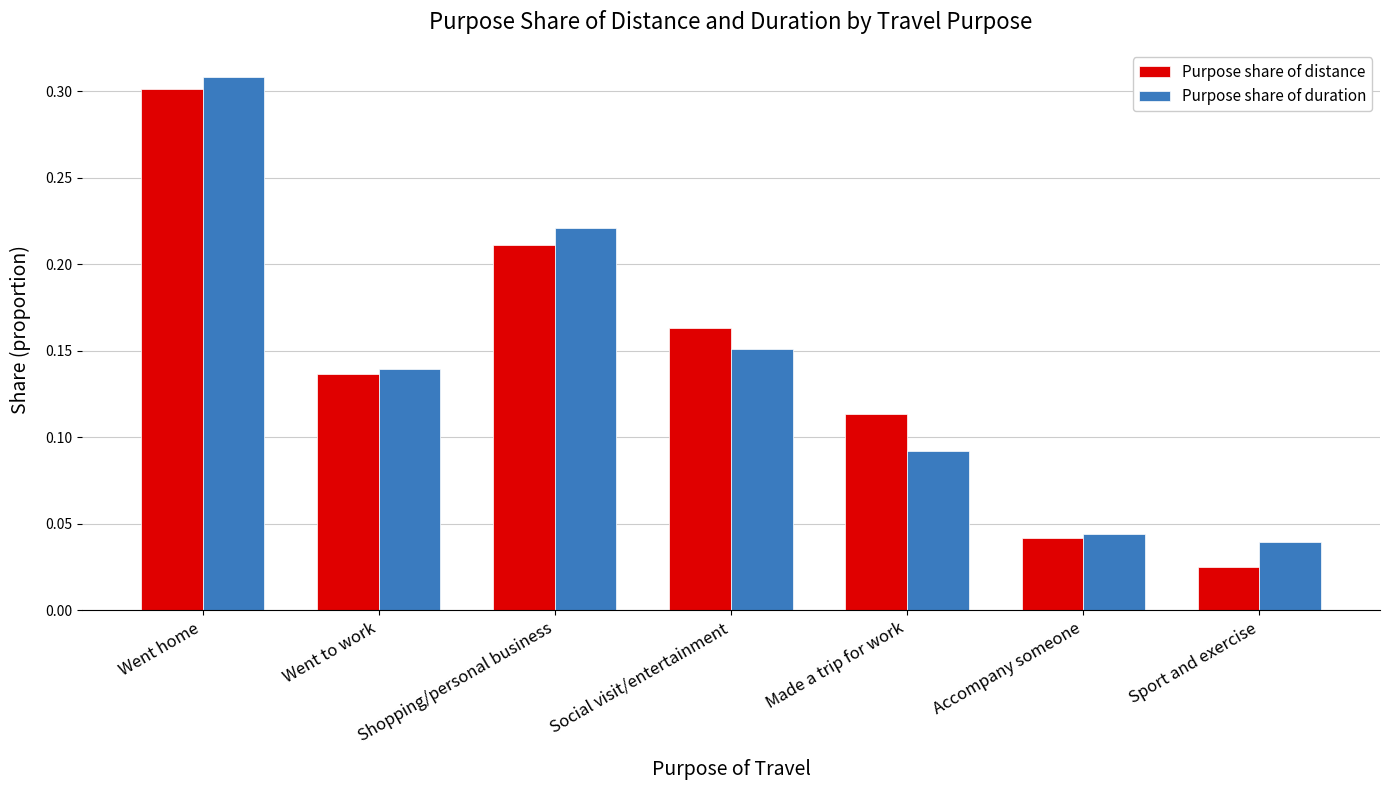

How many bars are there in total?

14